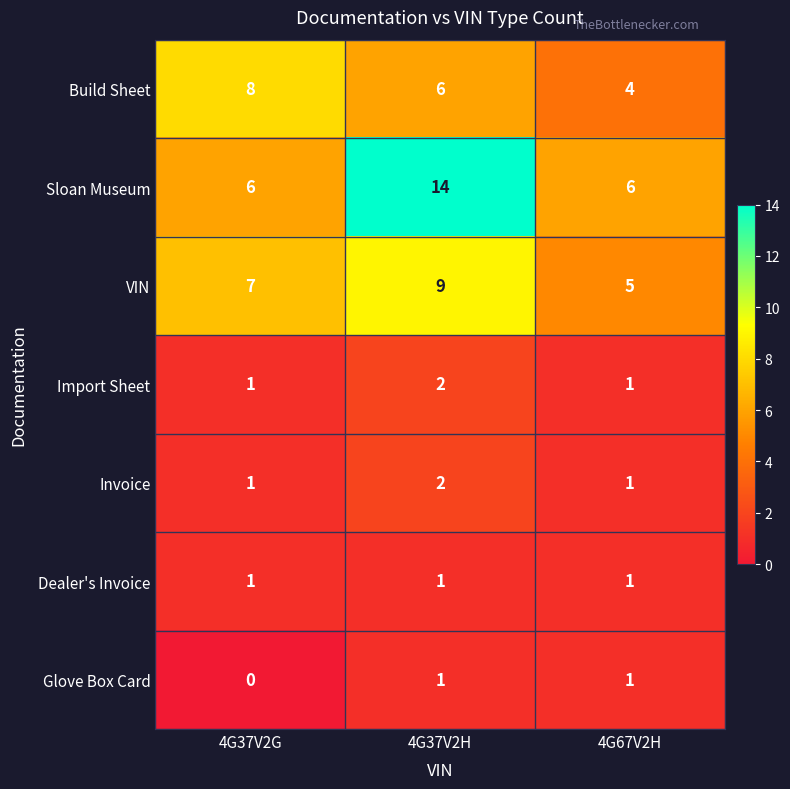

The value of Build Sheet at 4G37V2H is 6. True or false?

True